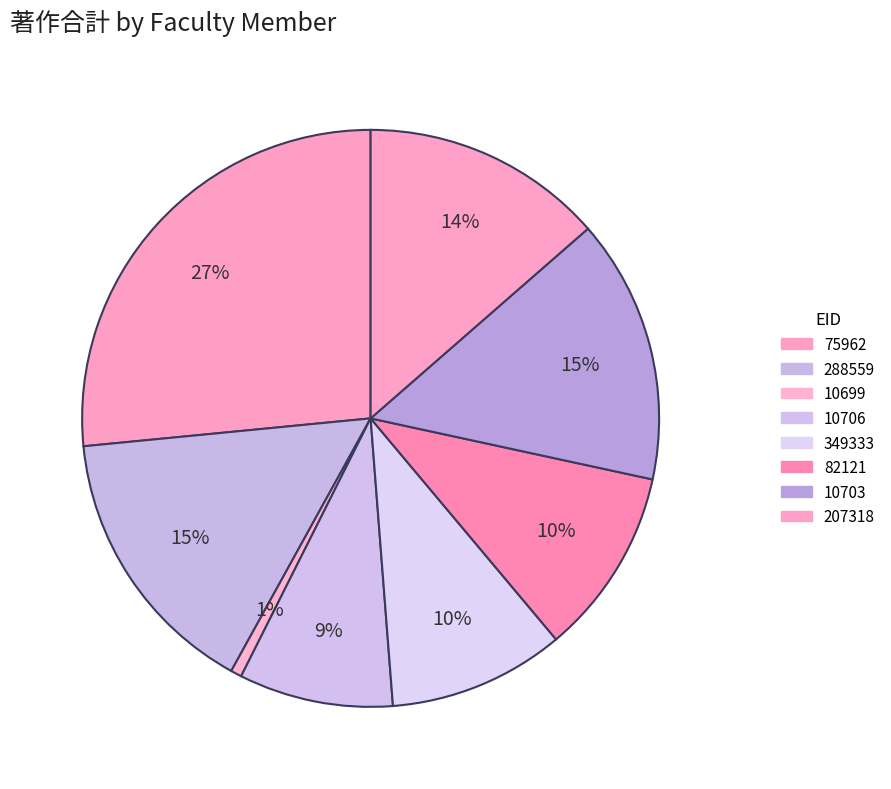

How many segments does this pie chart have?

8